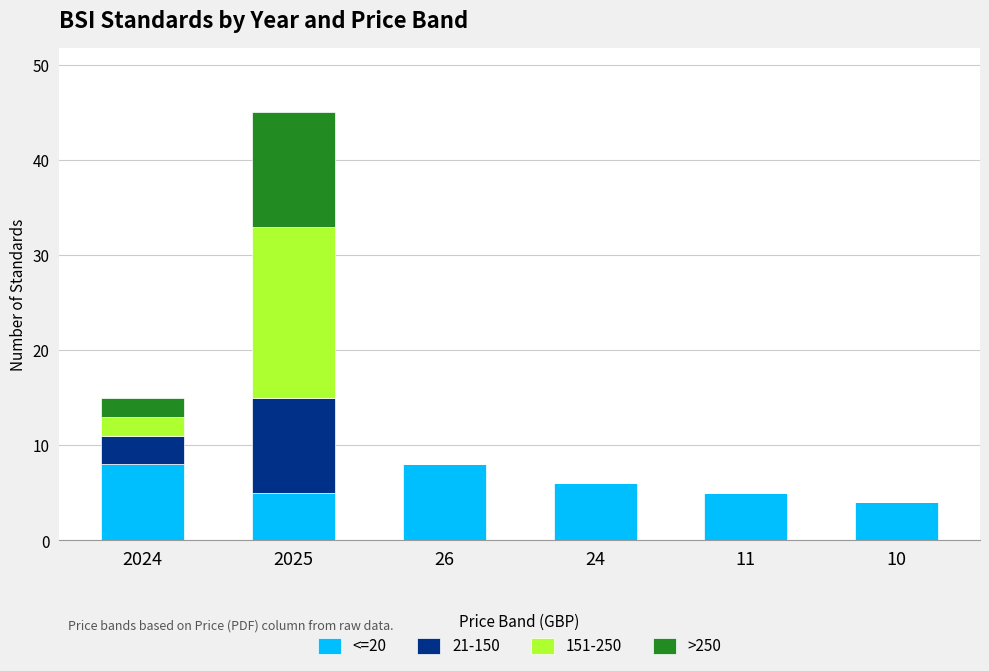

How many <=20 values are between 5 and 8?

5